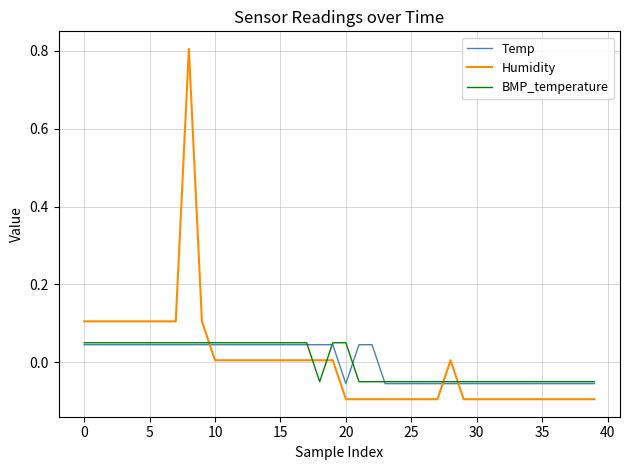

How many lines are shown in the chart?

3